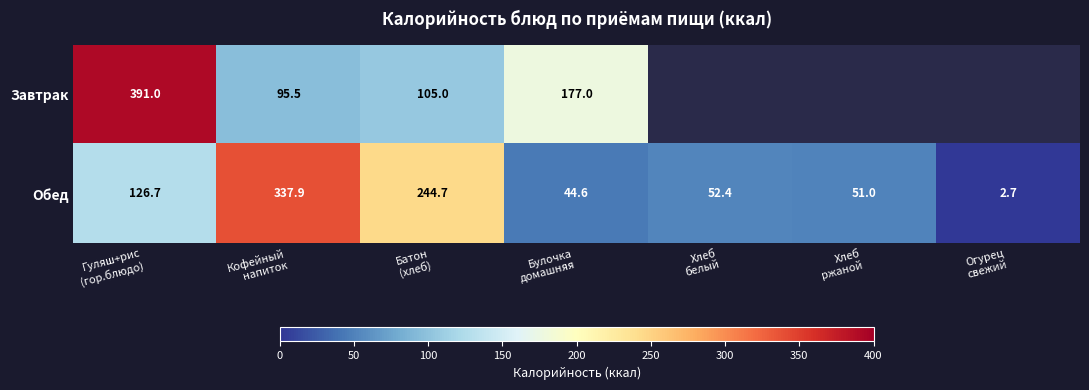

Between Булочка
домашняя and Хлеб
белый, which is larger?

Булочка
домашняя